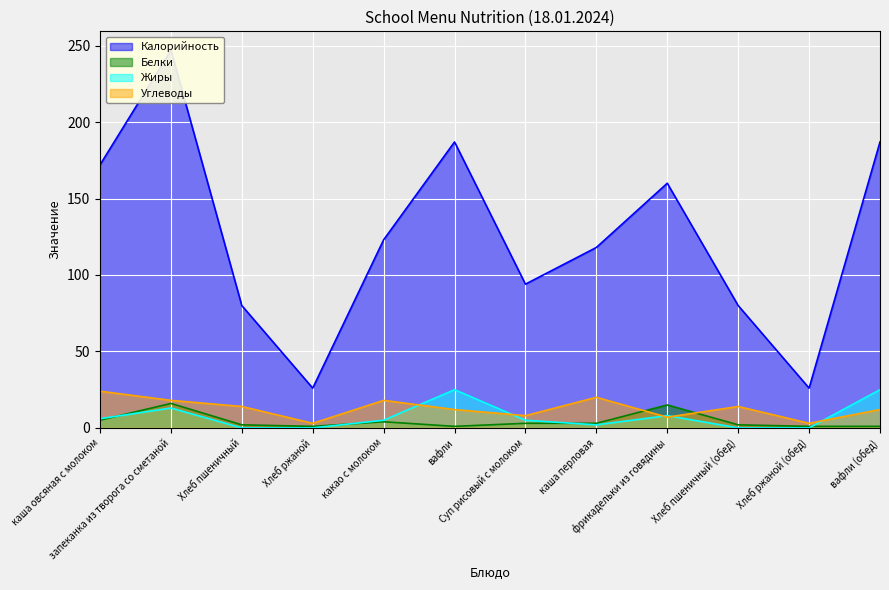

True or false: Калорийность has more than 0 interior local peaks.

True